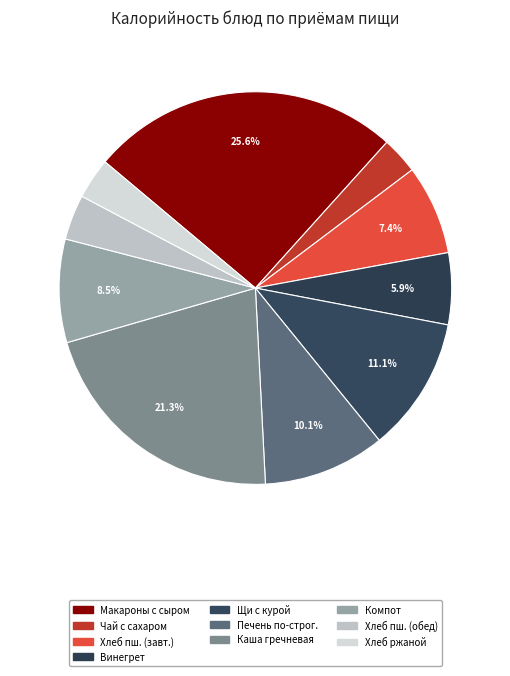

How many slices are in this pie chart?

10